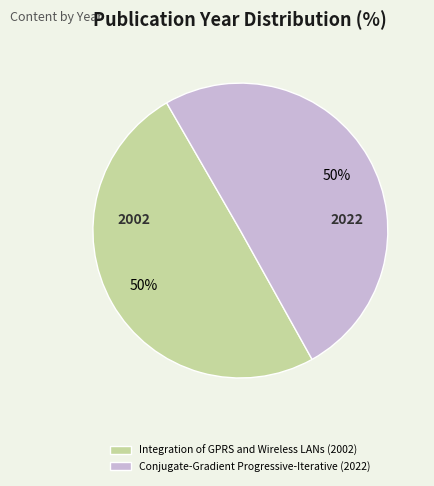

Approximately how many times larger is the value at Conjugate-Gradient Progressive-Iterative (2022) compared to Integration of GPRS and Wireless LANs (2002)?

1.0